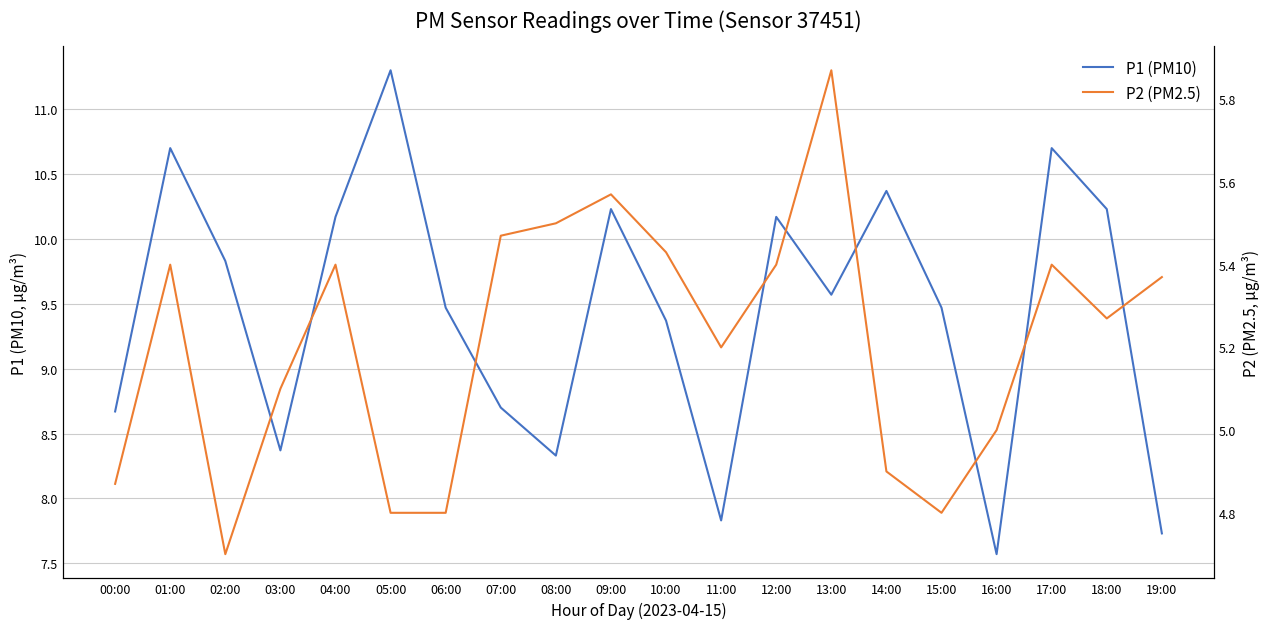

What is the minimum value for P2 (PM2.5)?

4.7